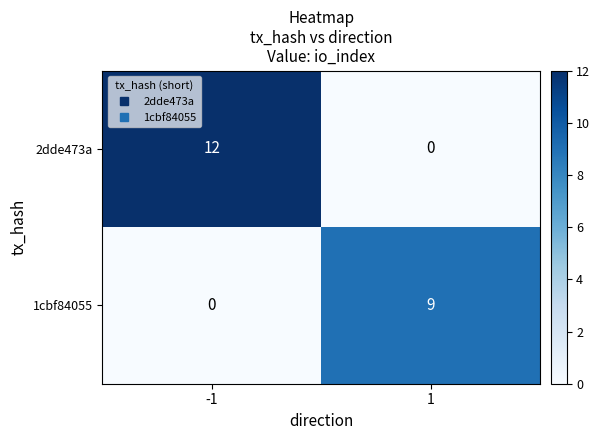

Count the number of data series in this chart.

2